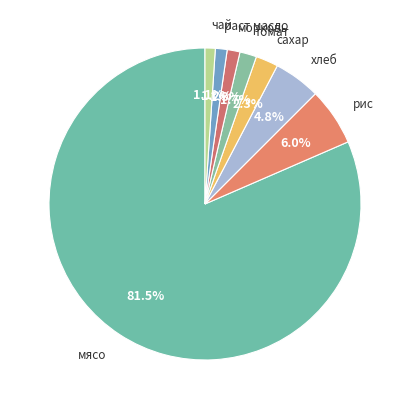

What is the majority slice?

мясо